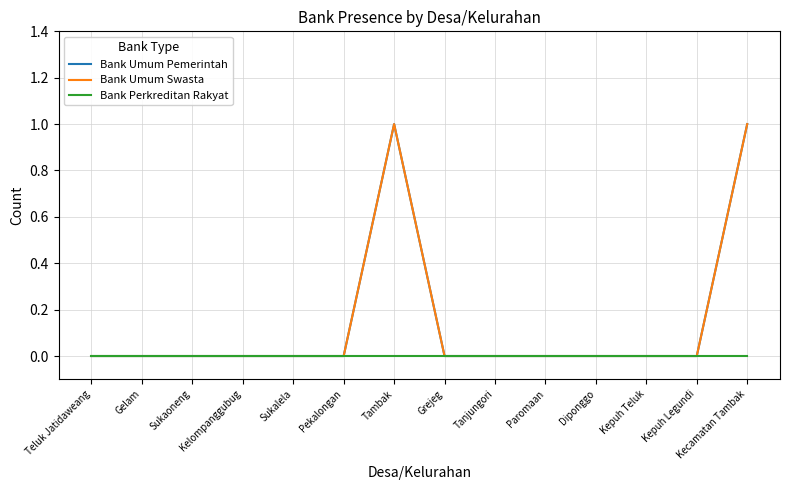

Reading right to left, transcribe all the data shown in this chart.

Bank Umum Pemerintah: 1	0	0	0	0	0	0	1	0	0	0	0	0	0
Bank Umum Swasta: 1	0	0	0	0	0	0	1	0	0	0	0	0	0
Bank Perkreditan Rakyat: 0	0	0	0	0	0	0	0	0	0	0	0	0	0